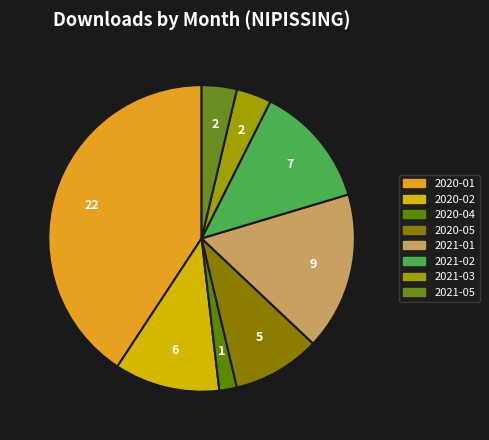

To the nearest percent, what is the average slice percentage?

12%